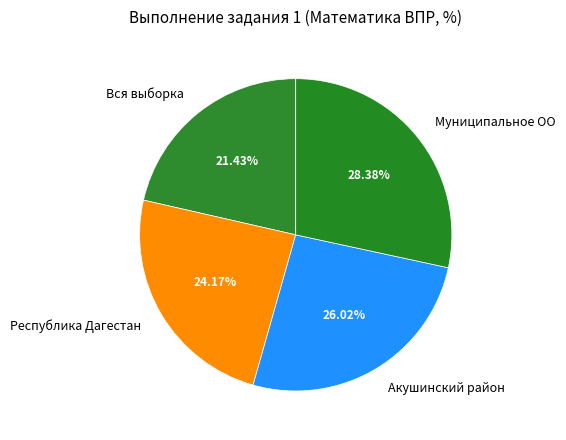

Rank the categories by value from lowest to highest.

Вся выборка, Республика Дагестан, Акушинский район, Муниципальное ОО